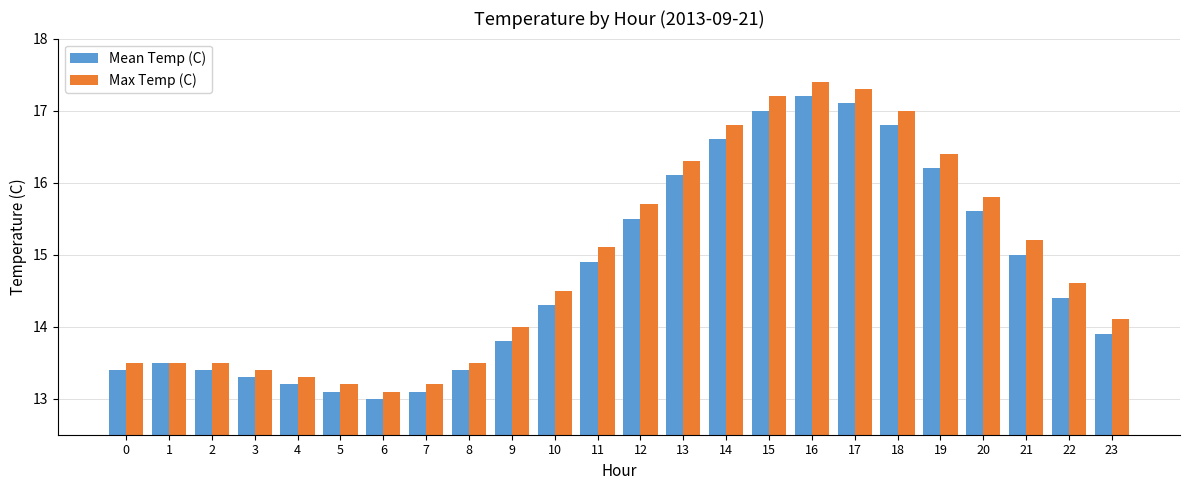

Is the value of Max Temp (C) at 21 greater than the value of Mean Temp (C) at 5?

Yes